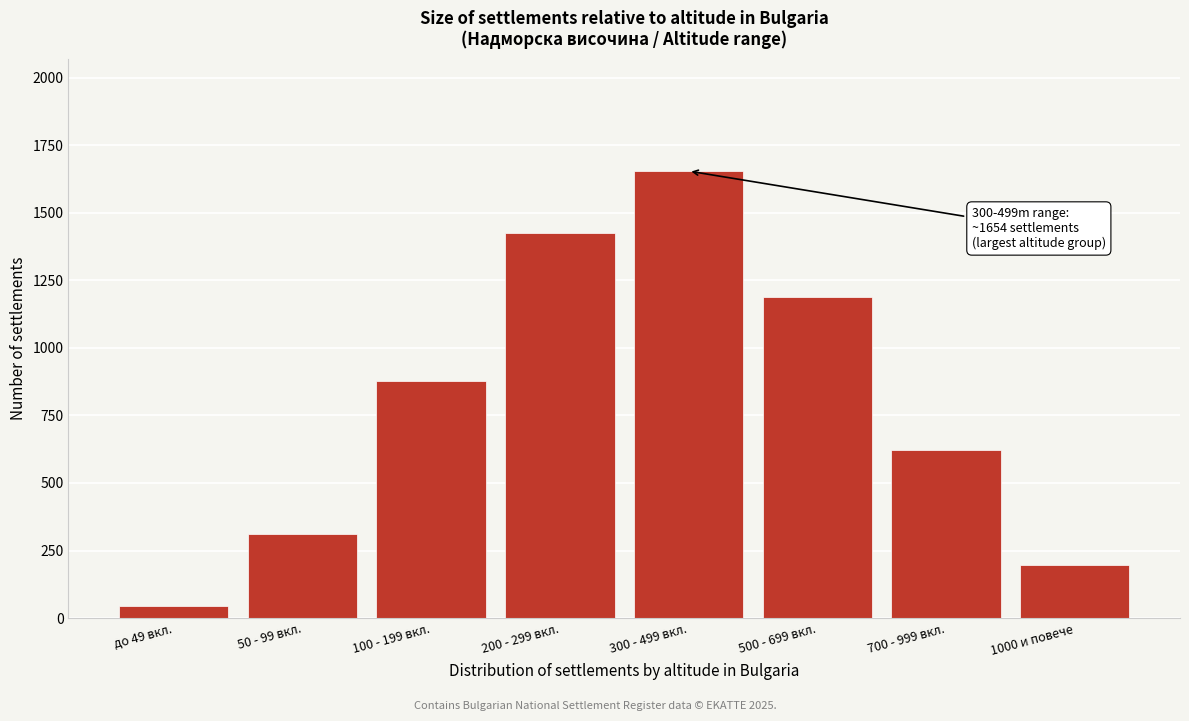

Reading left to right, what are all the values shown in this chart?

45	312	876	1423	1654	1187	623	198